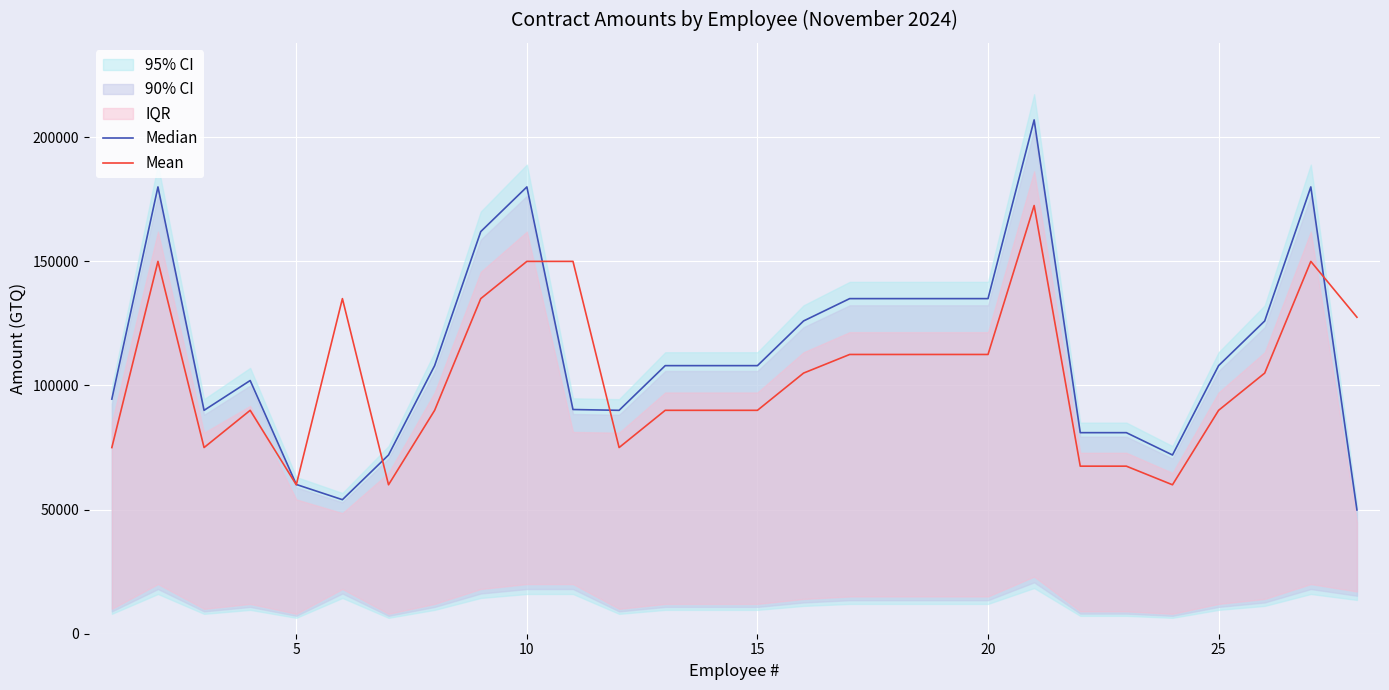

What is the minimum value for Mean?

60000.0